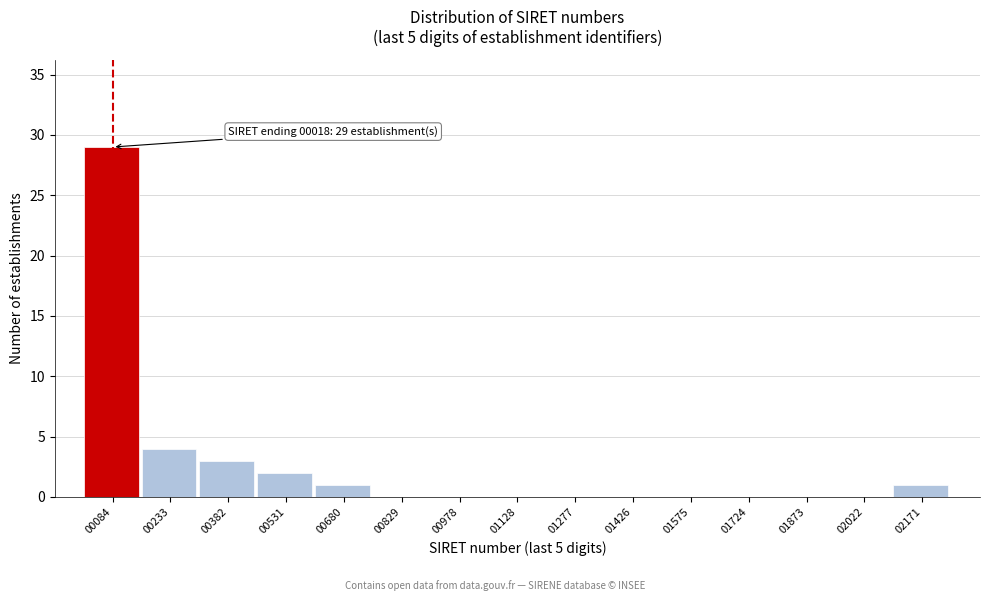

Over which range of the x-axis is the bar tallest?

20 to 160